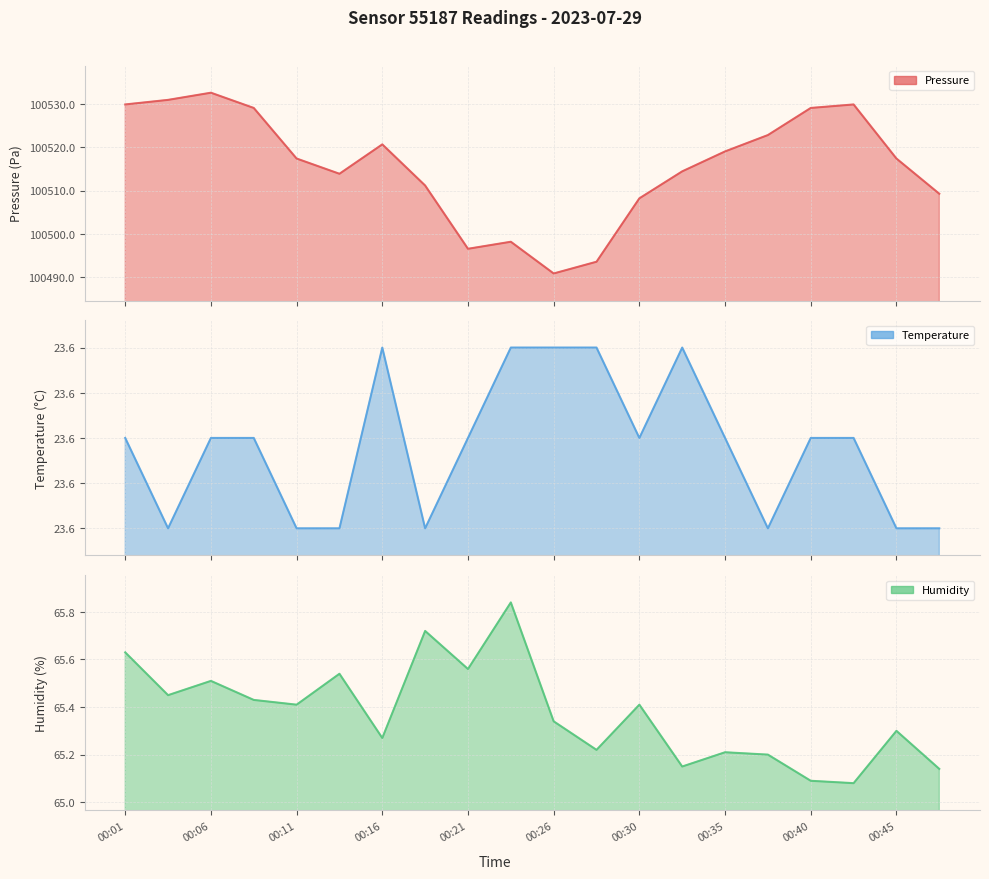

What are all the series names shown in the legend?

pressure, temperature, humidity